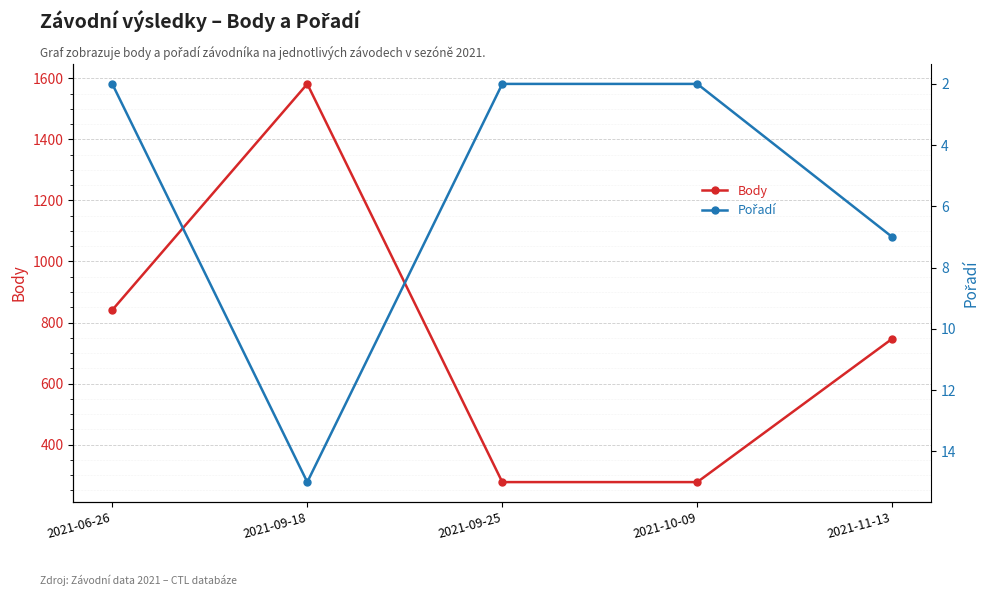

What is the smallest value displayed?

2